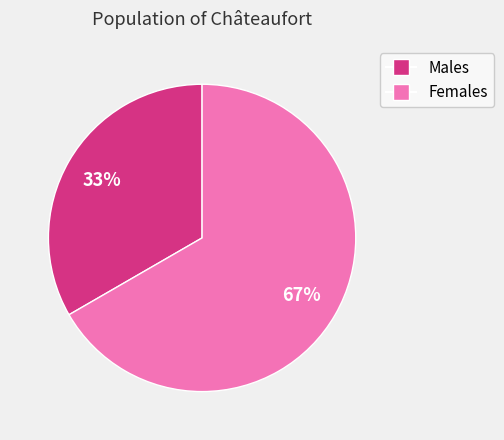

To the nearest percent, what is the average slice percentage?

50%